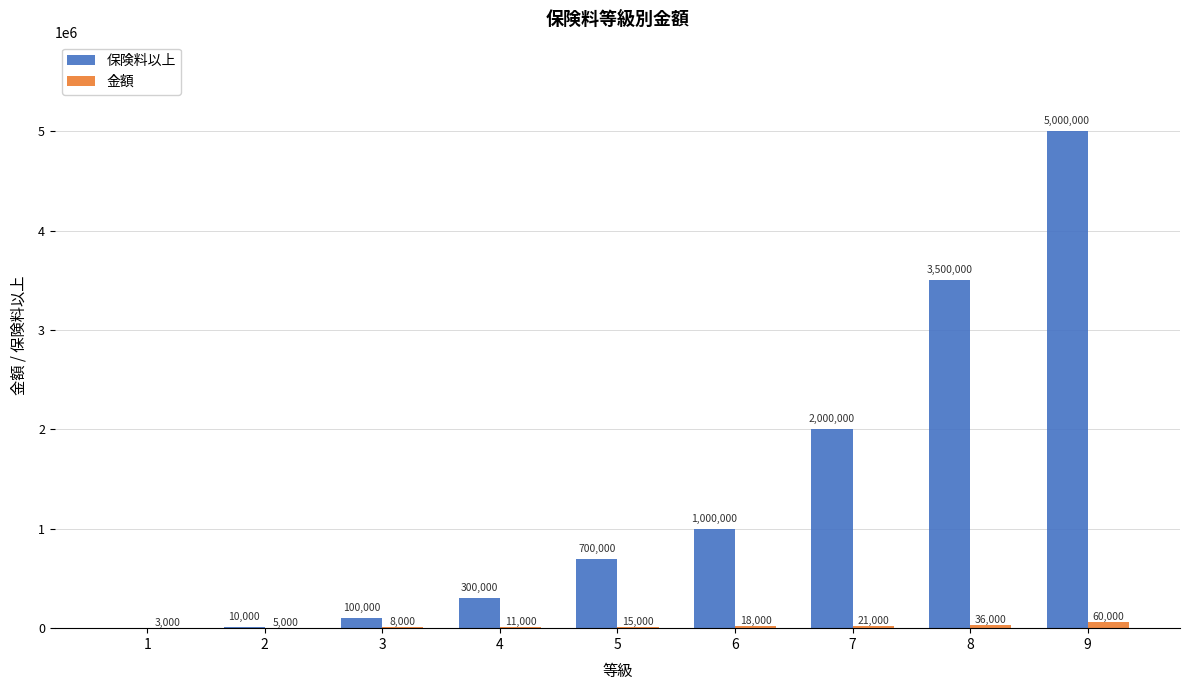

Is the value of 金額 at 2 greater than the value of 保険料以上 at 6?

No